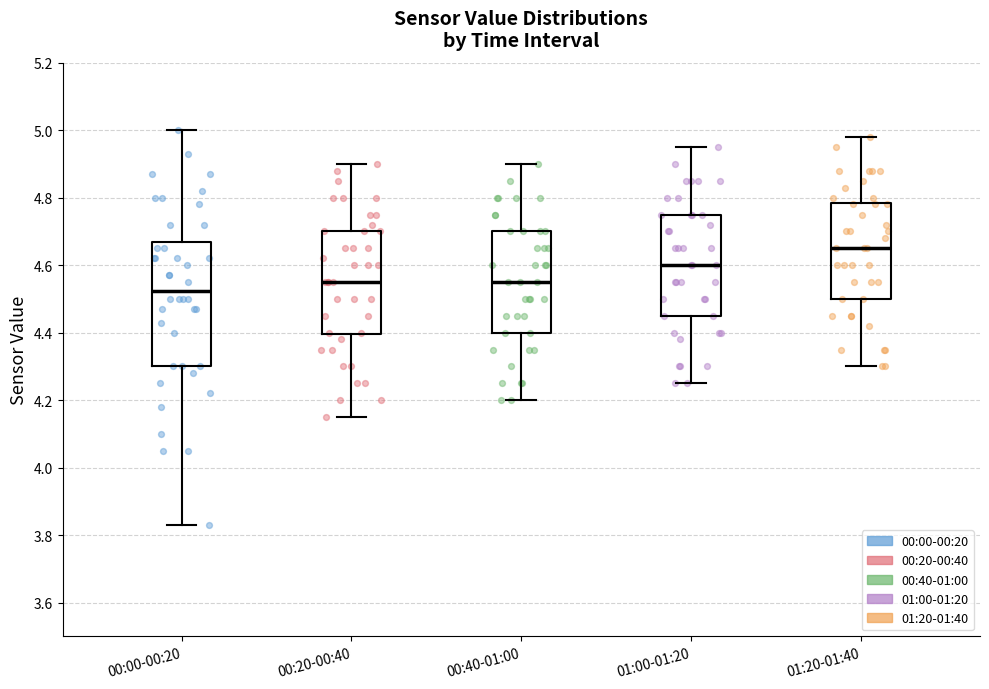

Where does the lower whisker of the box for 00:00-00:20 end on the y-axis? The values are not printed on the chart, so give them approximately, as read against the axis.

3.84